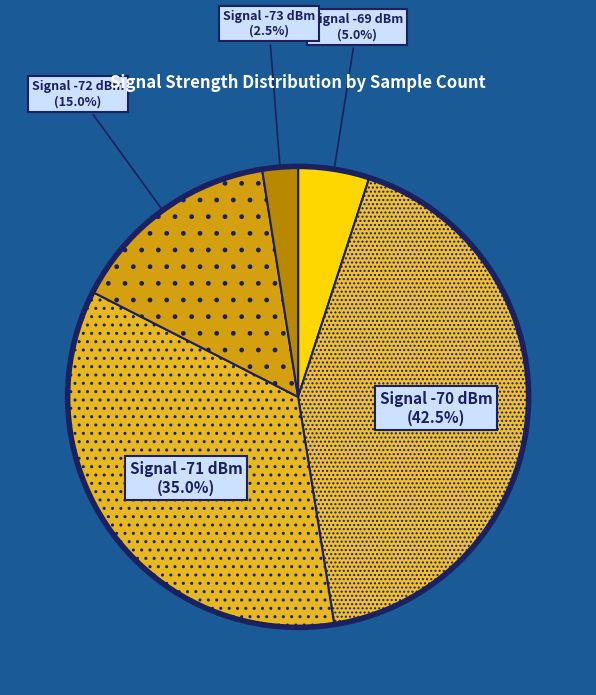

Does Signal -73 dBm represent more than half of the total?

No